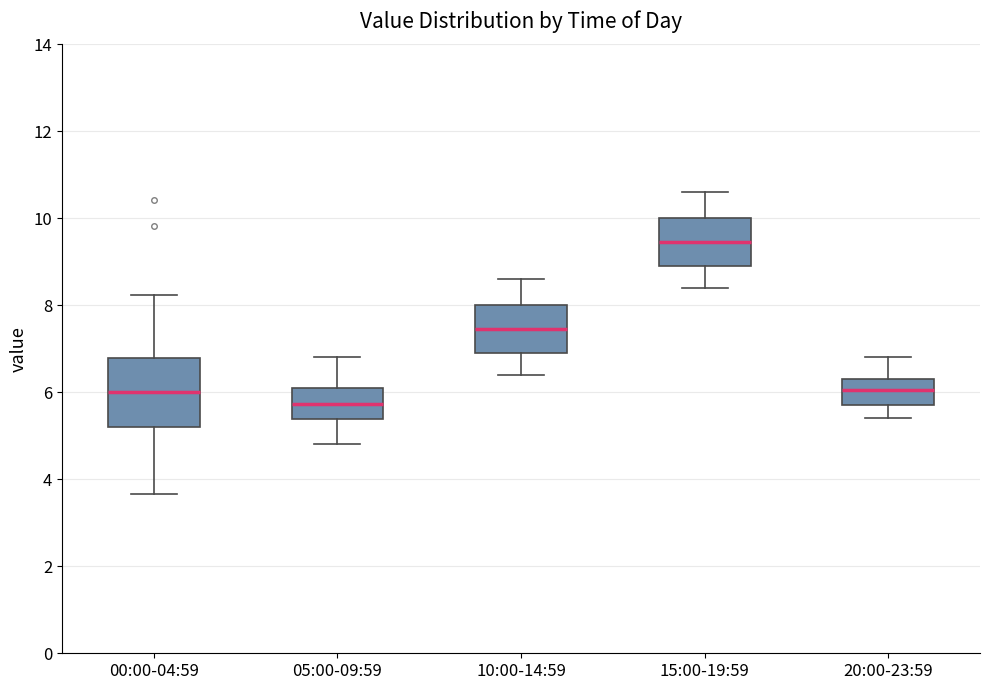

Where does the median line of the box for 20:00-23:59 sit on the y-axis? The values are not printed on the chart, so give them approximately, as read against the axis.

6.0